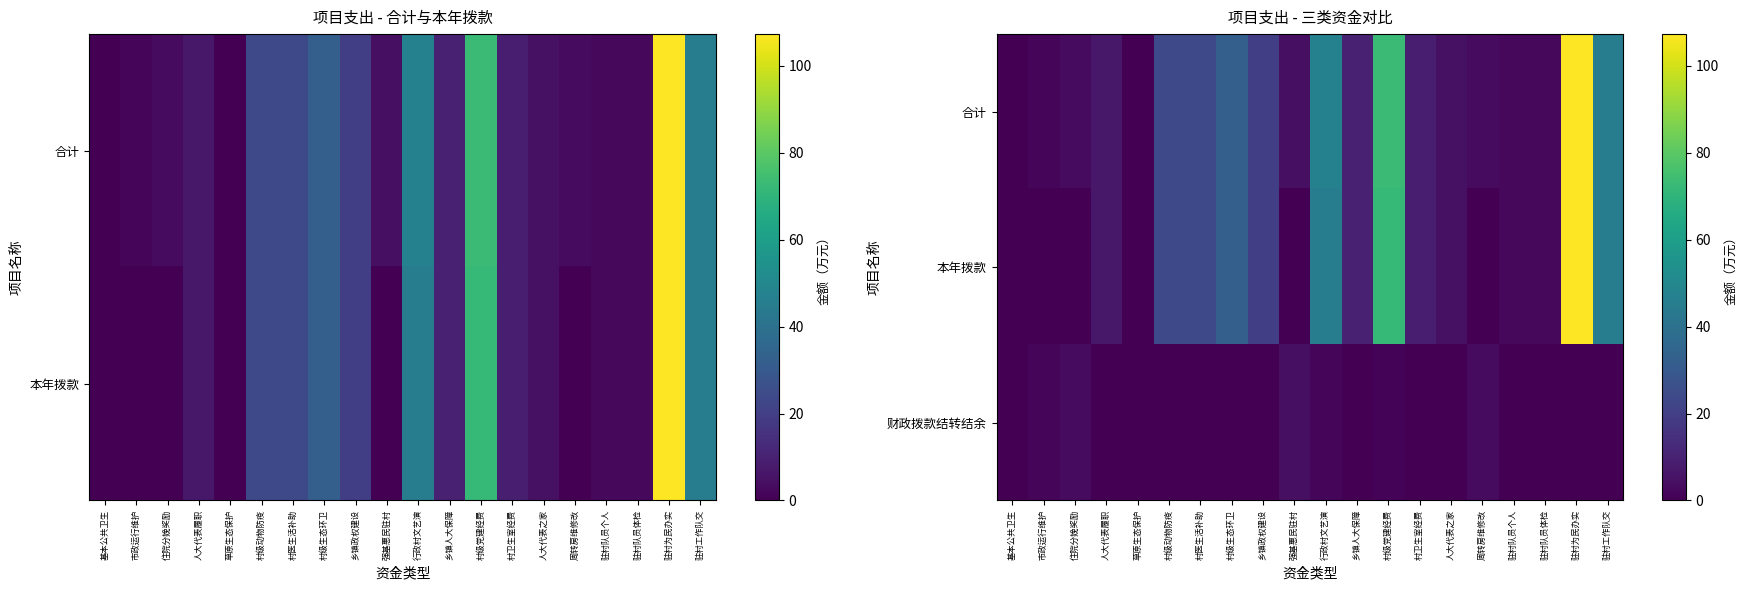

What is the greatest value displayed?

107.3